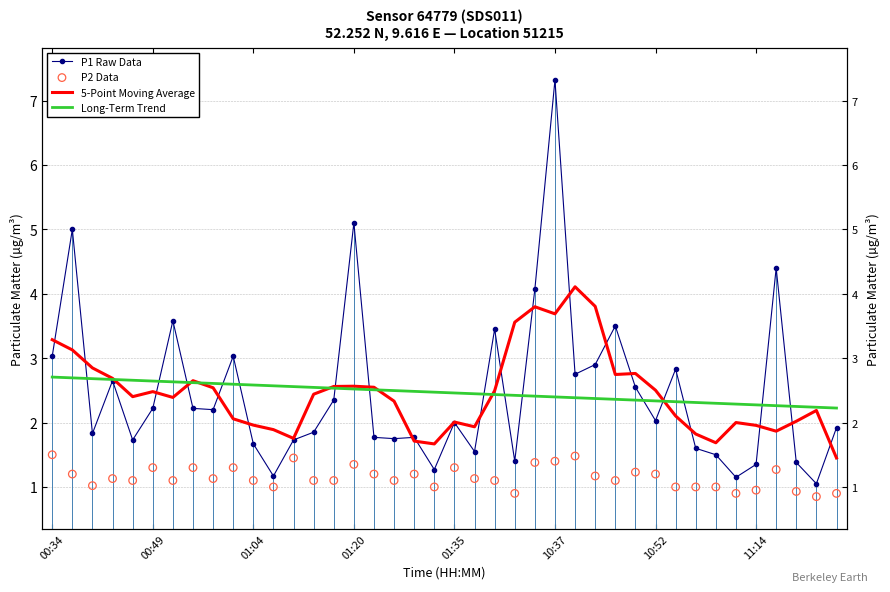

What are all the series names shown in the legend?

P1 Raw Data, 5-Point Moving Average, Long-Term Trend, P2 Data